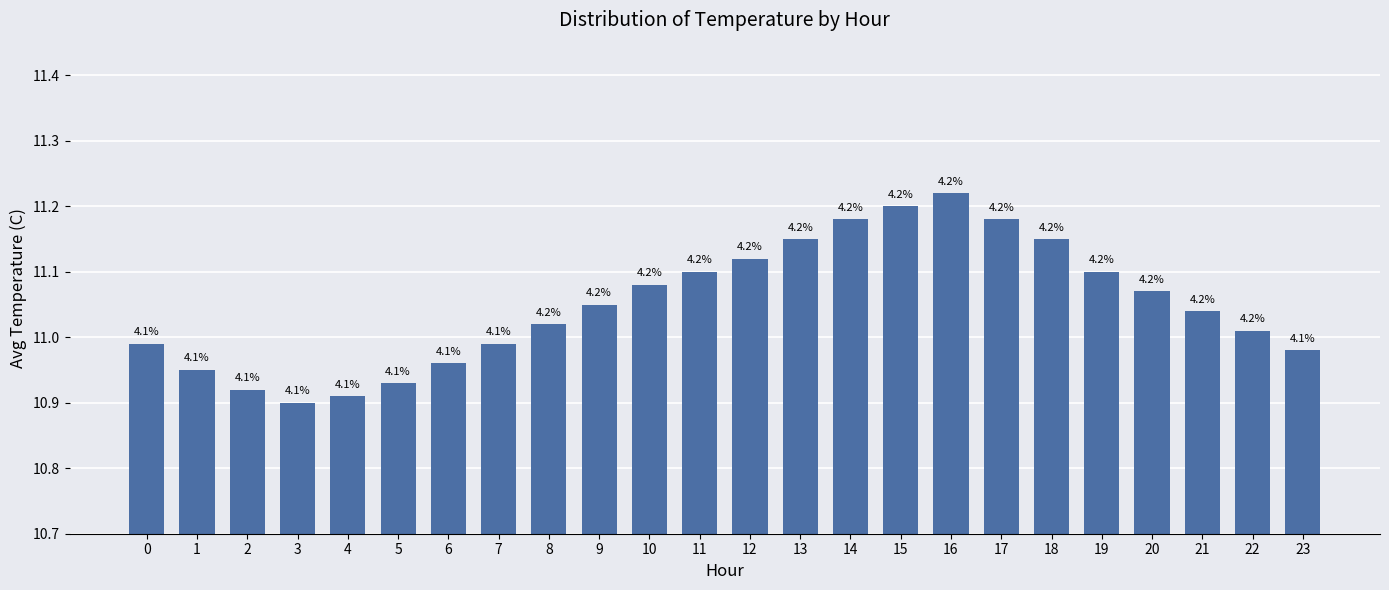

What is the sum of all values?

265.2